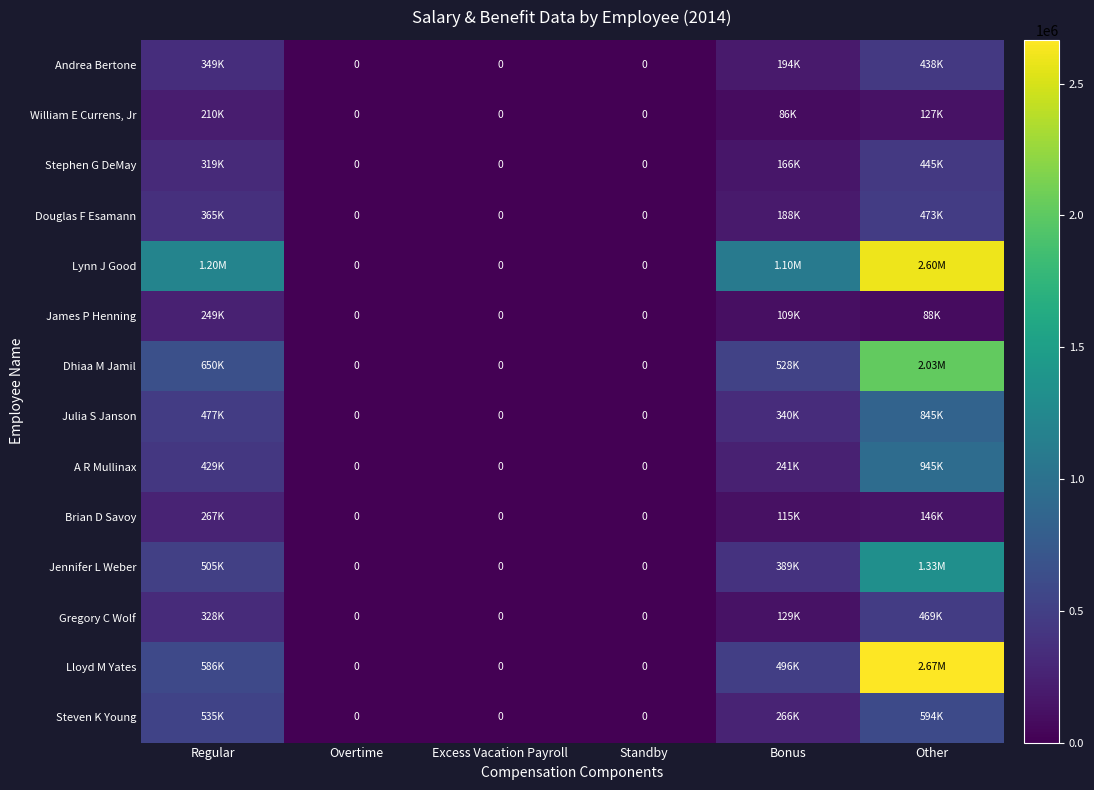

The Stephen G DeMay series shows 0.0 at Standby. True or false?

True